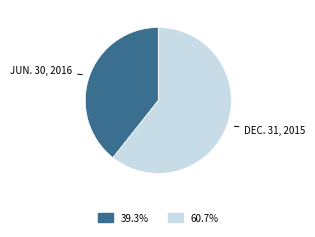

Is there any slice that represents more than half of the pie?

Yes